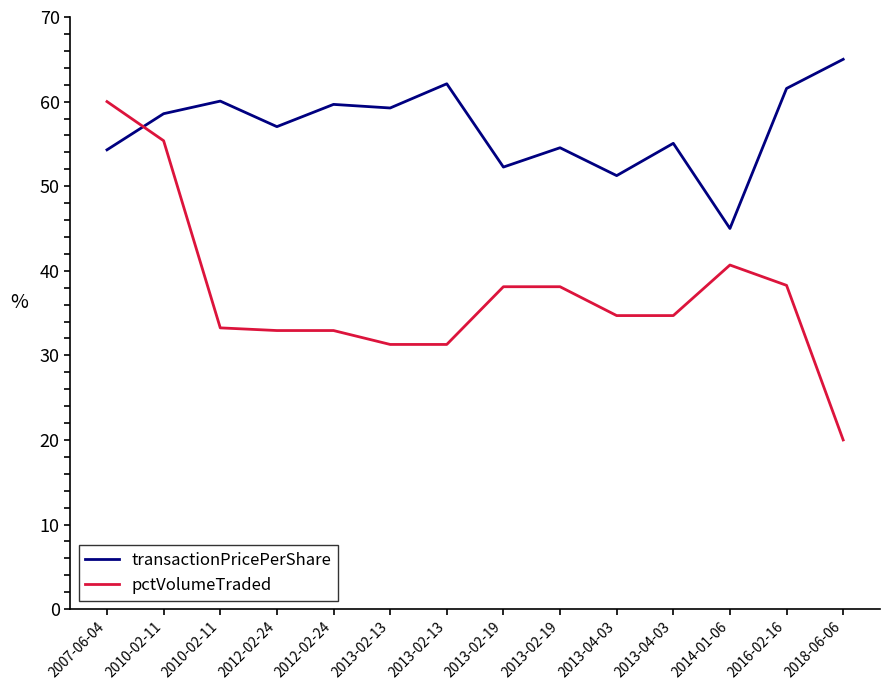

How many interior local peaks does the transactionPricePerShare series have?

5